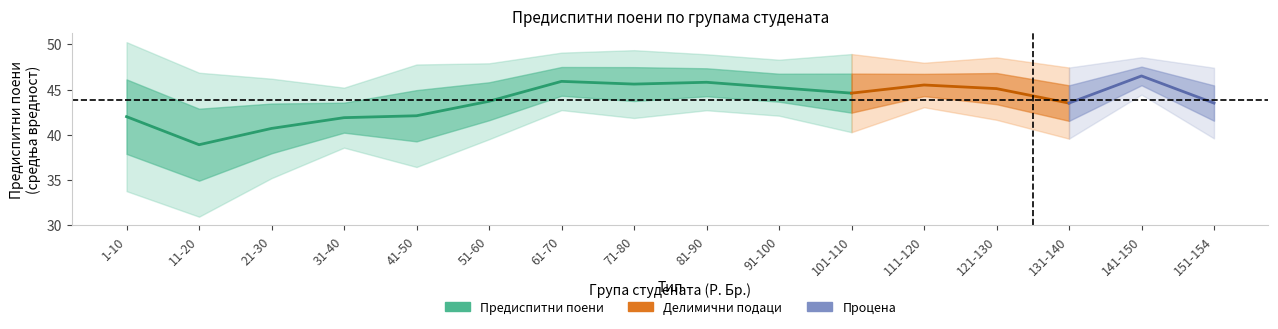

Where is the first local minimum for Предиспитни поени (средња вредност)?

11-20